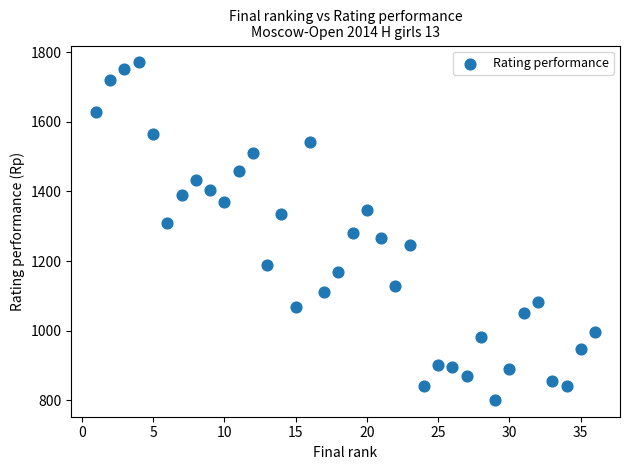

What is the range of Y values (max minus min)?

970